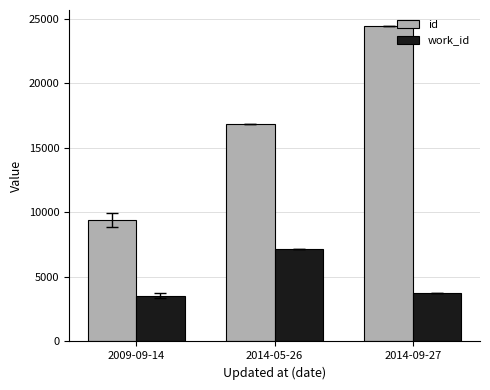

Which series has the largest range (max minus min)?

id